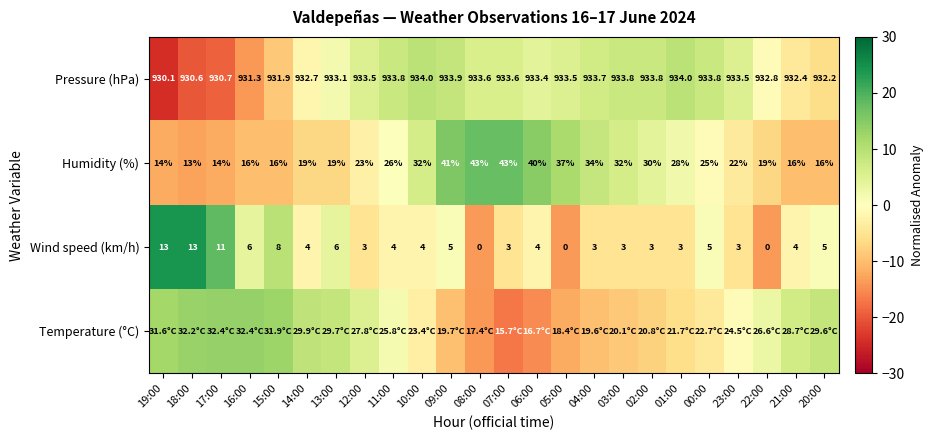

At which category is the sum across all series the highest?

09:00